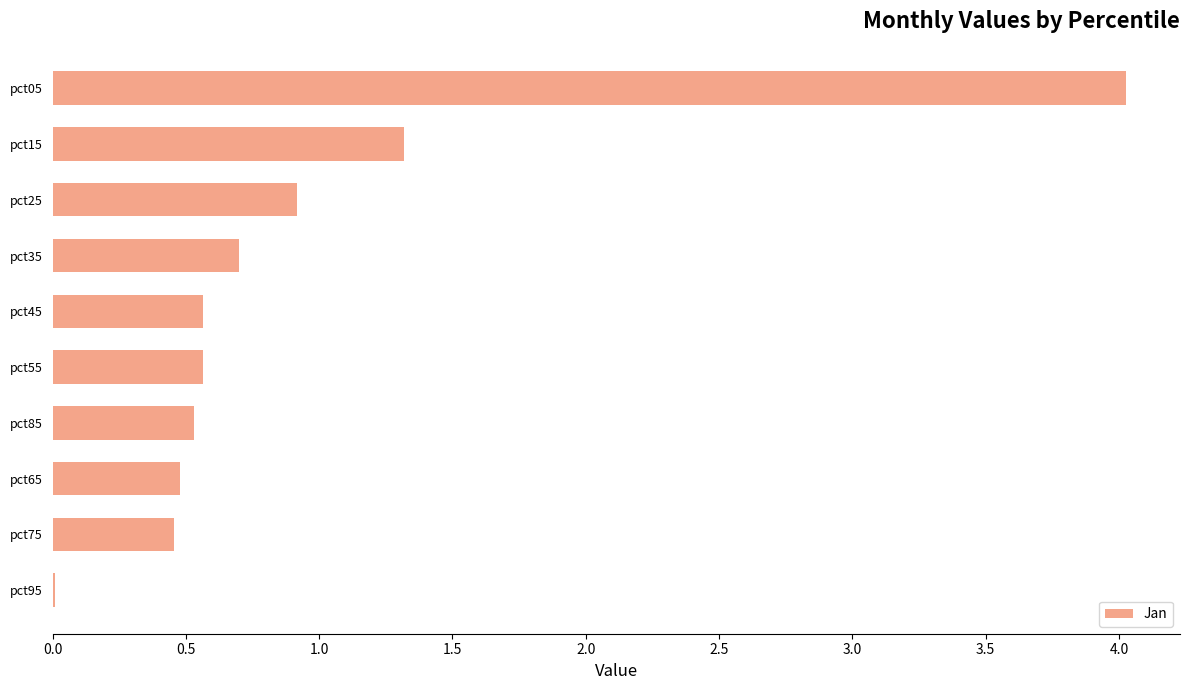

What is the sum of all values?

9.6